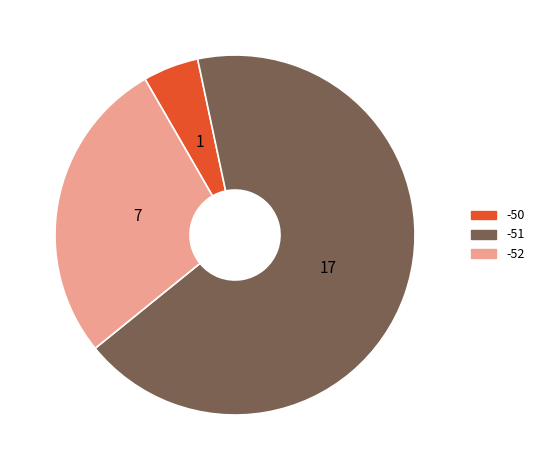

Is there a majority slice in this chart?

Yes